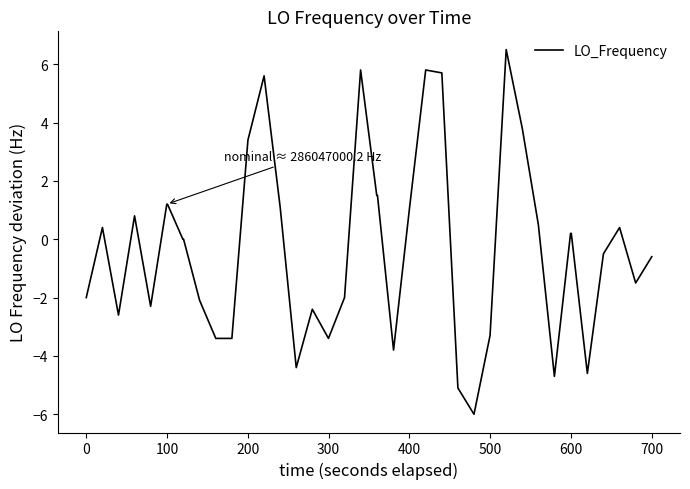

What is the minimum value shown in the chart?

-6.0